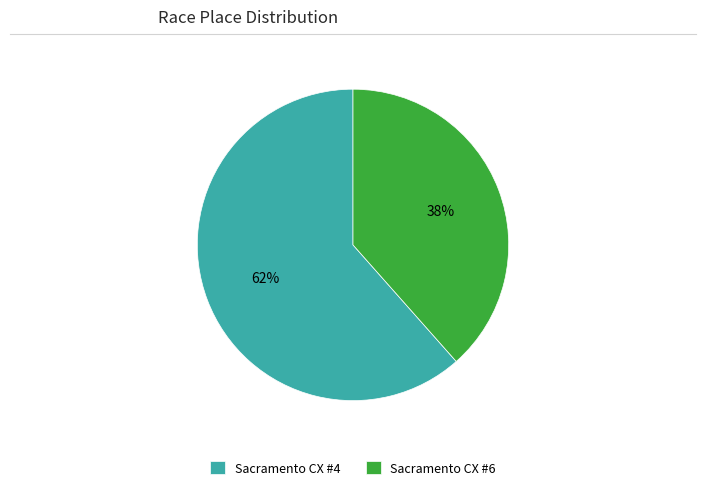

To the nearest percent, what portion does Sacramento CX #4 represent?

62%